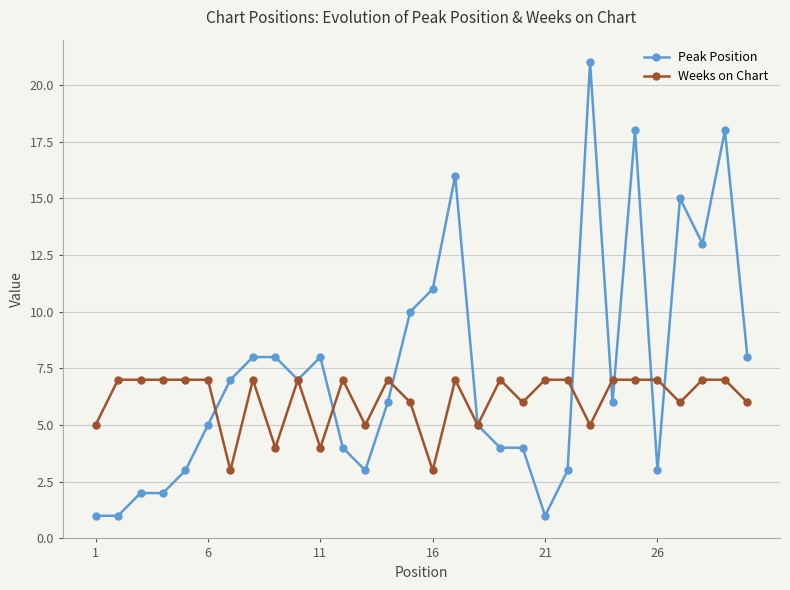

At how many categories does at least one series exceed 17?

3